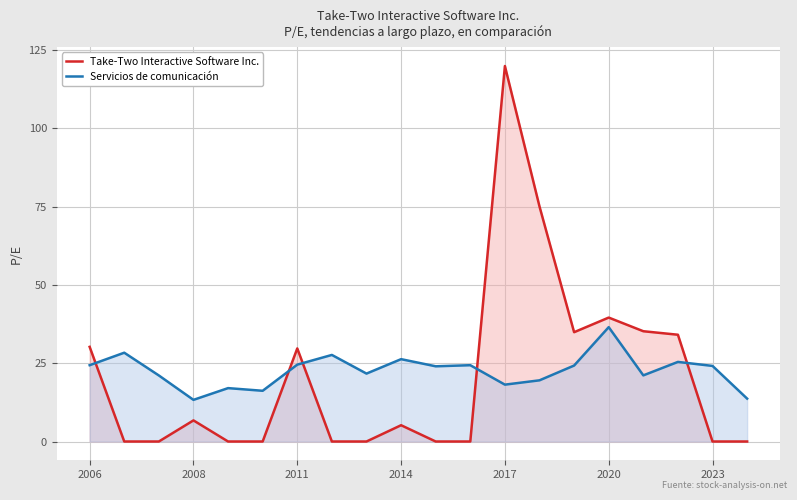

How many values in Take-Two Interactive Software Inc. are above zero?

10